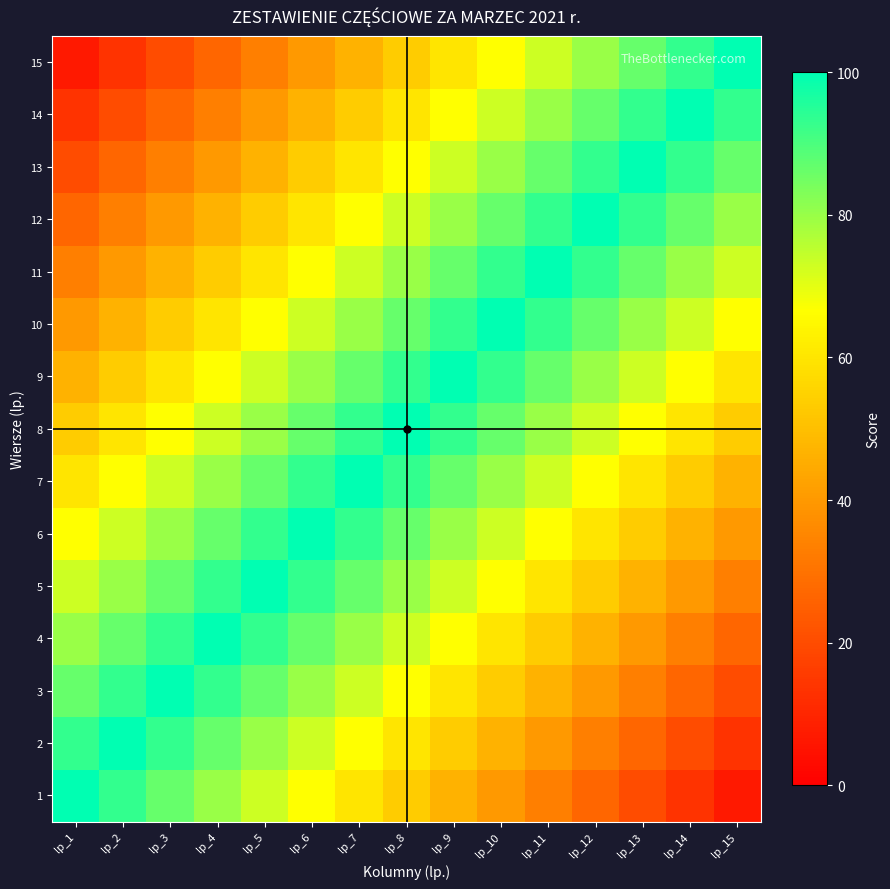

Which series changed the most between lp_7 and lp_11?

3